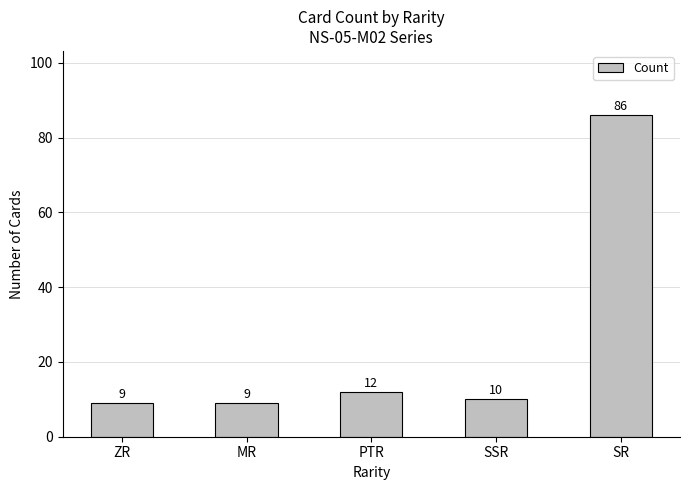

The chart shows a value of 12 at PTR. True or false?

True